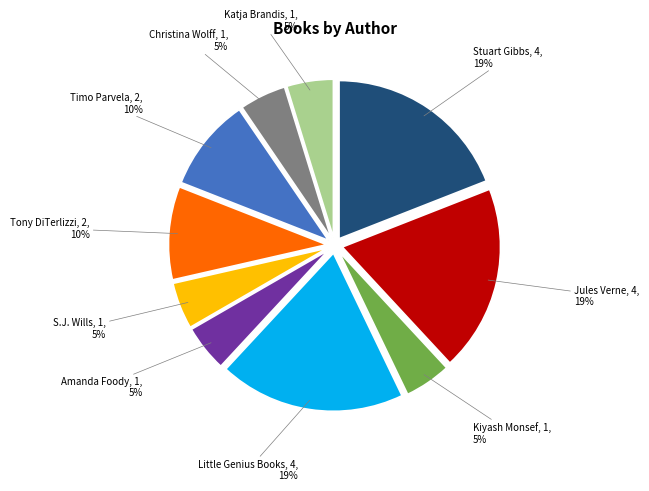

Do Katja Brandis and Timo Parvela together represent more than half of the pie?

No